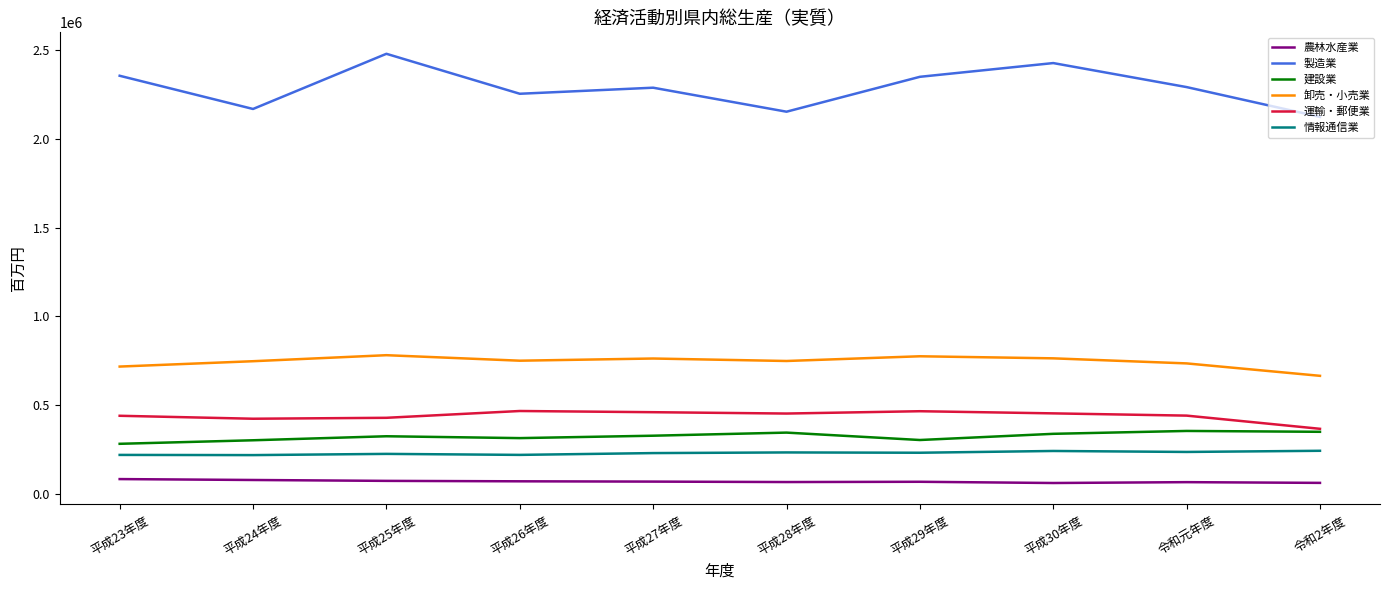

What is the difference between the highest and lowest values at 令和2年度?

2060775